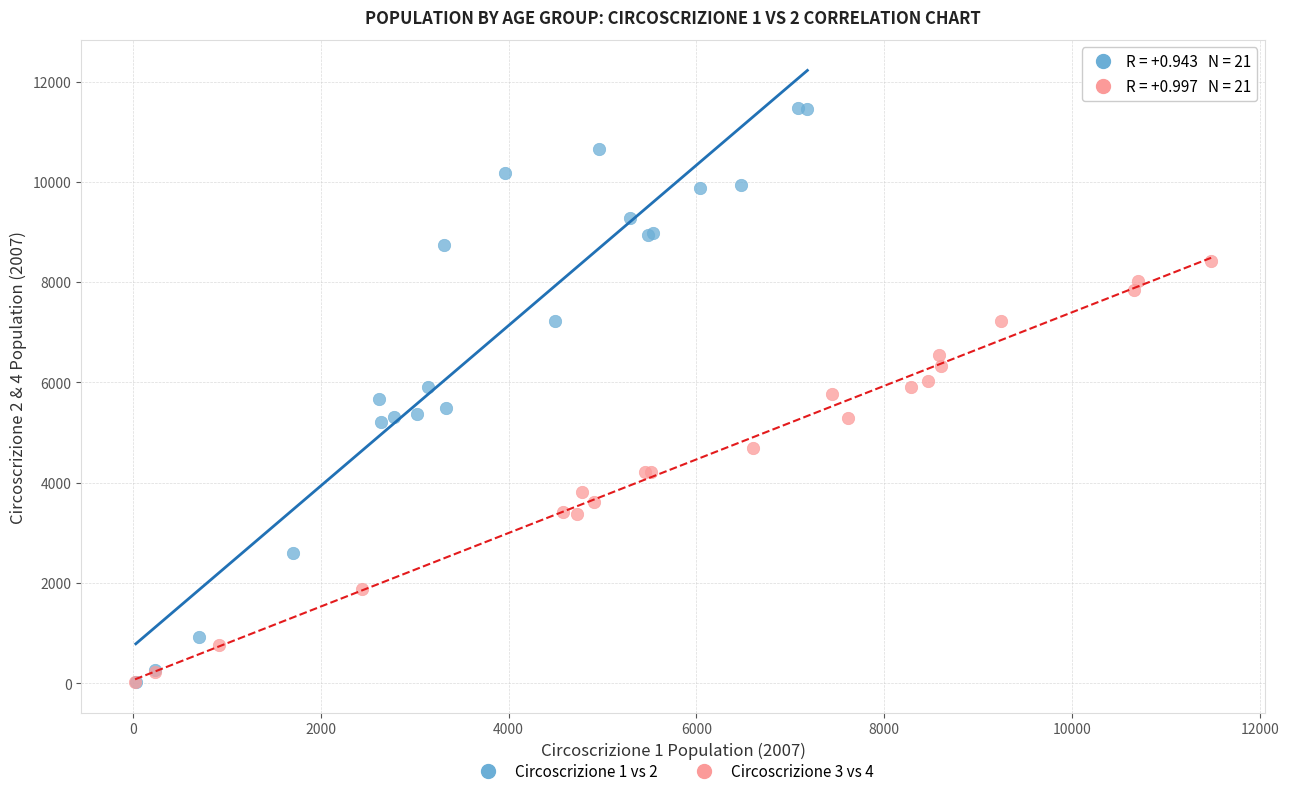

Which series has the widest spread of Y values?

Circoscrizione 1 vs 2